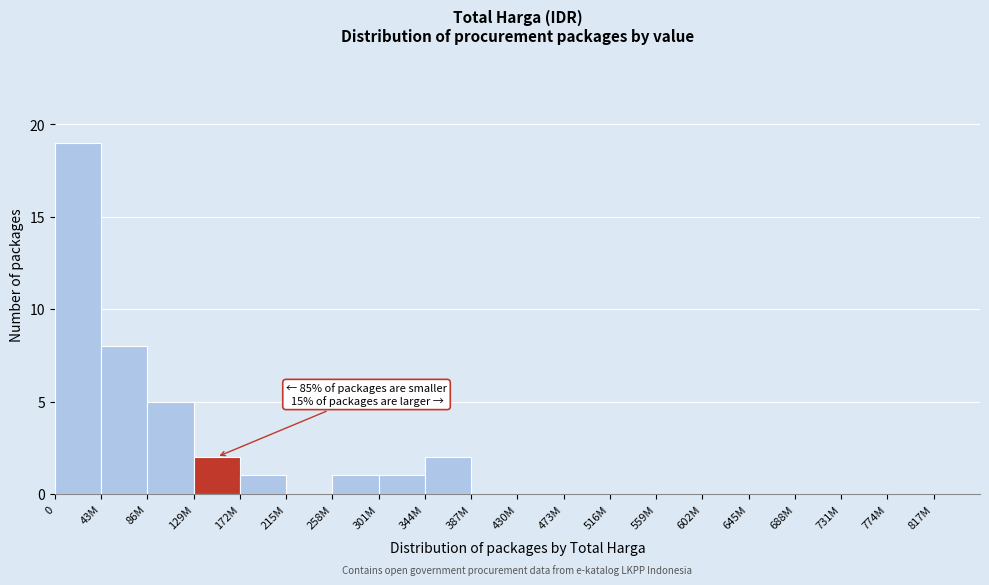

Reading left to right, extract all data points from this chart.

0=19	43M=8	86M=5	129M=2	172M=1	215M=0	258M=1	301M=1	344M=2	387M=0	430M=0	473M=0	516M=0	559M=0	602M=0	645M=0	688M=0	731M=0	774M=0	817M=0